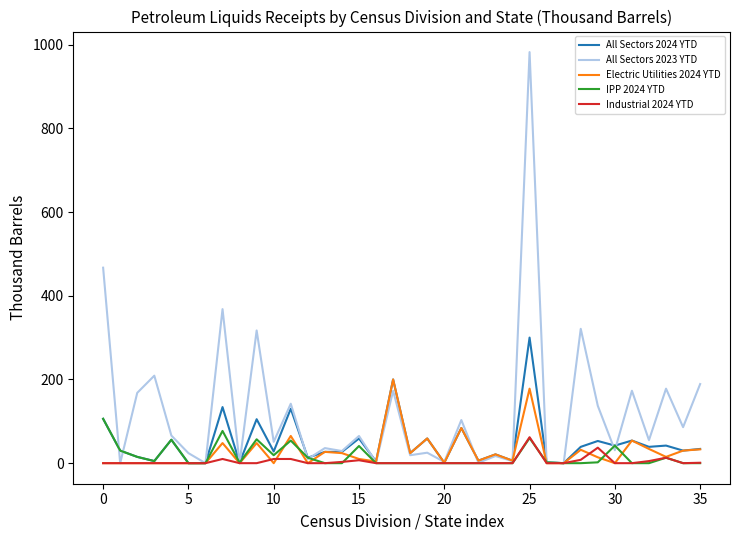

Rank the series by their maximum value, from lowest to highest.

Industrial 2024 YTD, IPP 2024 YTD, Electric Utilities 2024 YTD, All Sectors 2024 YTD, All Sectors 2023 YTD